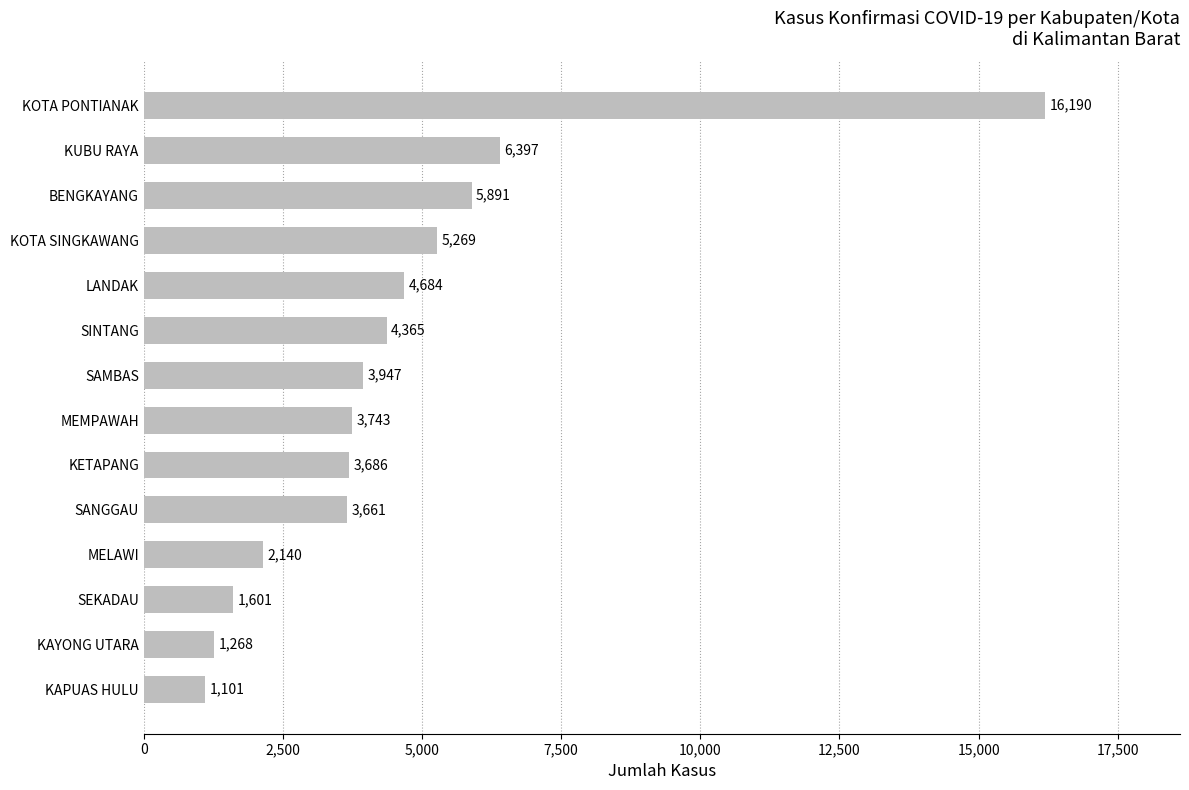

Approximately how many times larger is the value at KOTA SINGKAWANG compared to KAYONG UTARA?

4.2